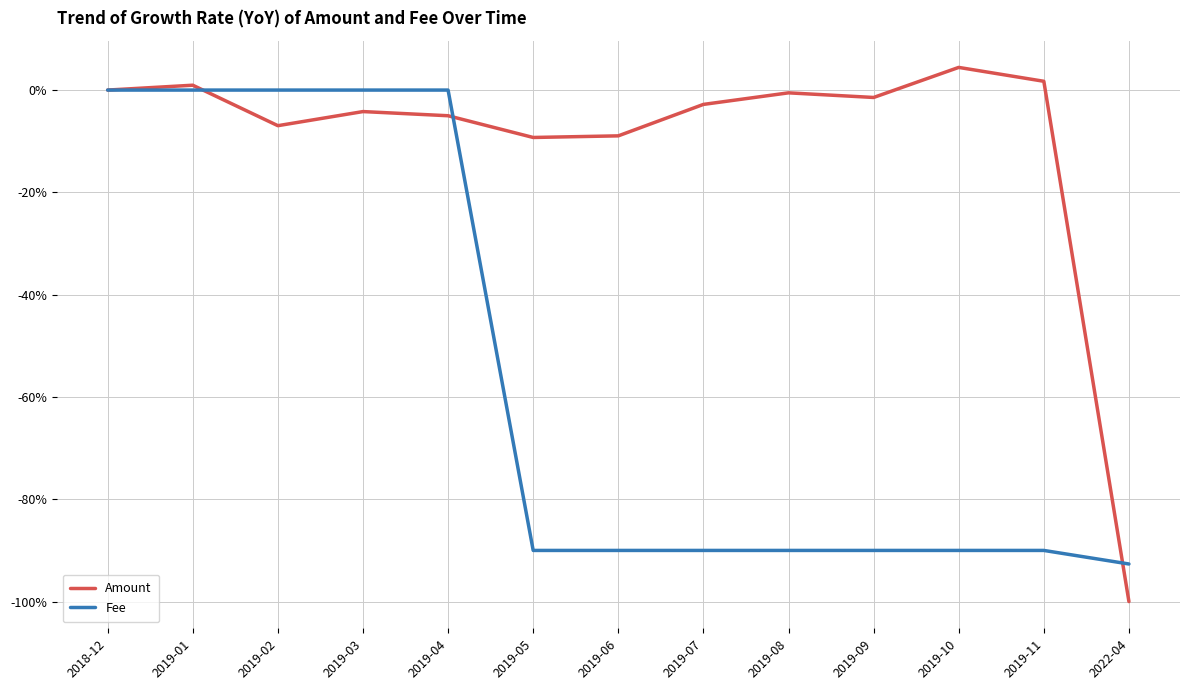

Which series ends up on top after the final intersection of Amount and Fee?

Fee